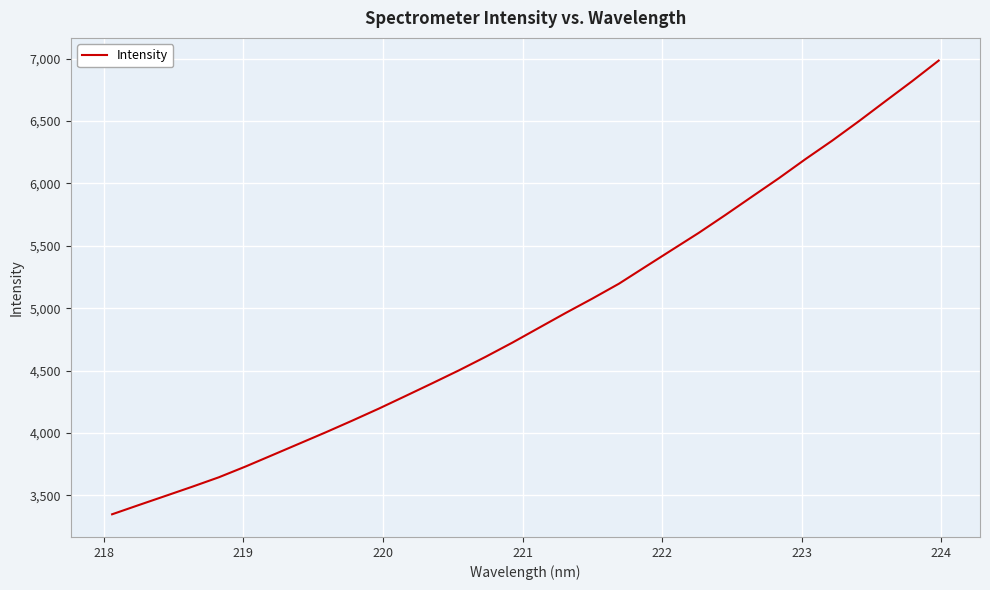

What is the sum of all values?

157460.6